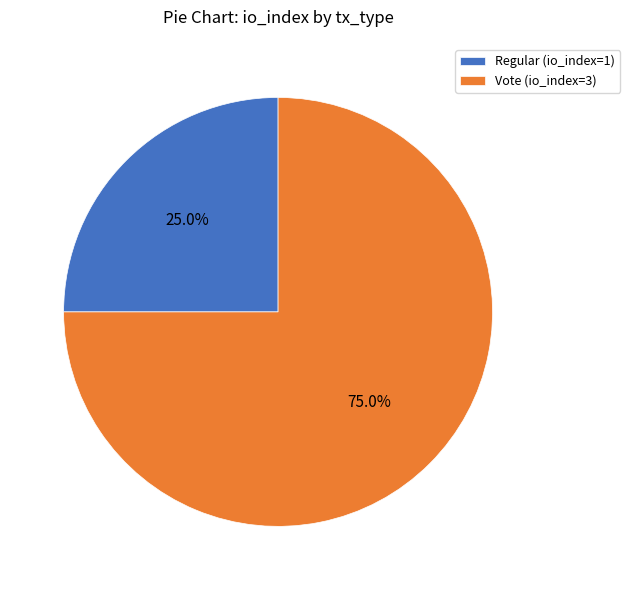

How many slices are in this pie chart?

2